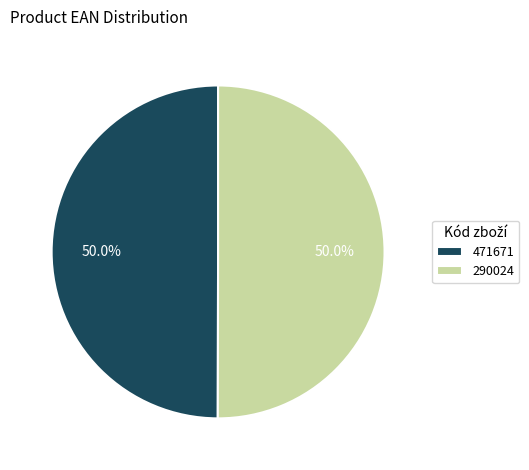

What percentage is NOT represented by 290024?

50.0%